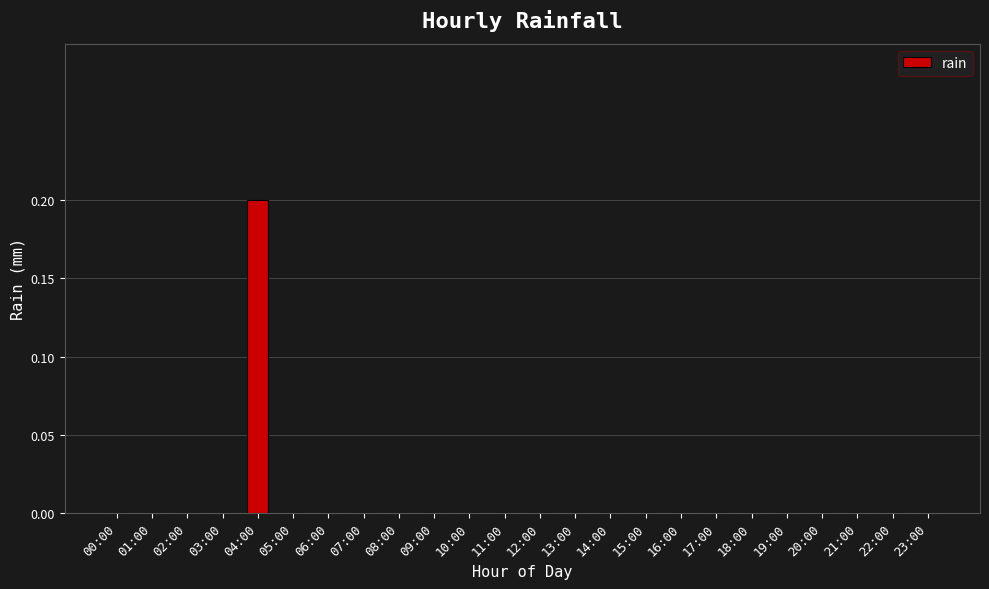

Which has a higher value, 16:00 or 04:00?

04:00